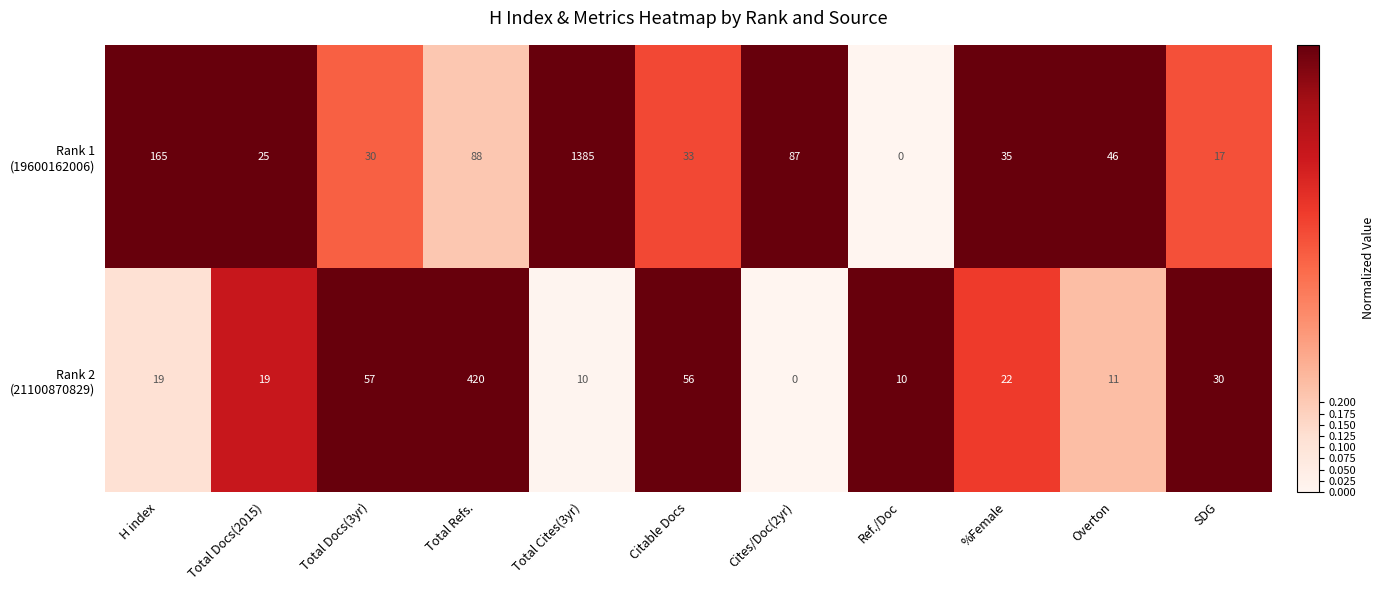

Which label corresponds to the largest value in the chart?

Total Cites(3yr)